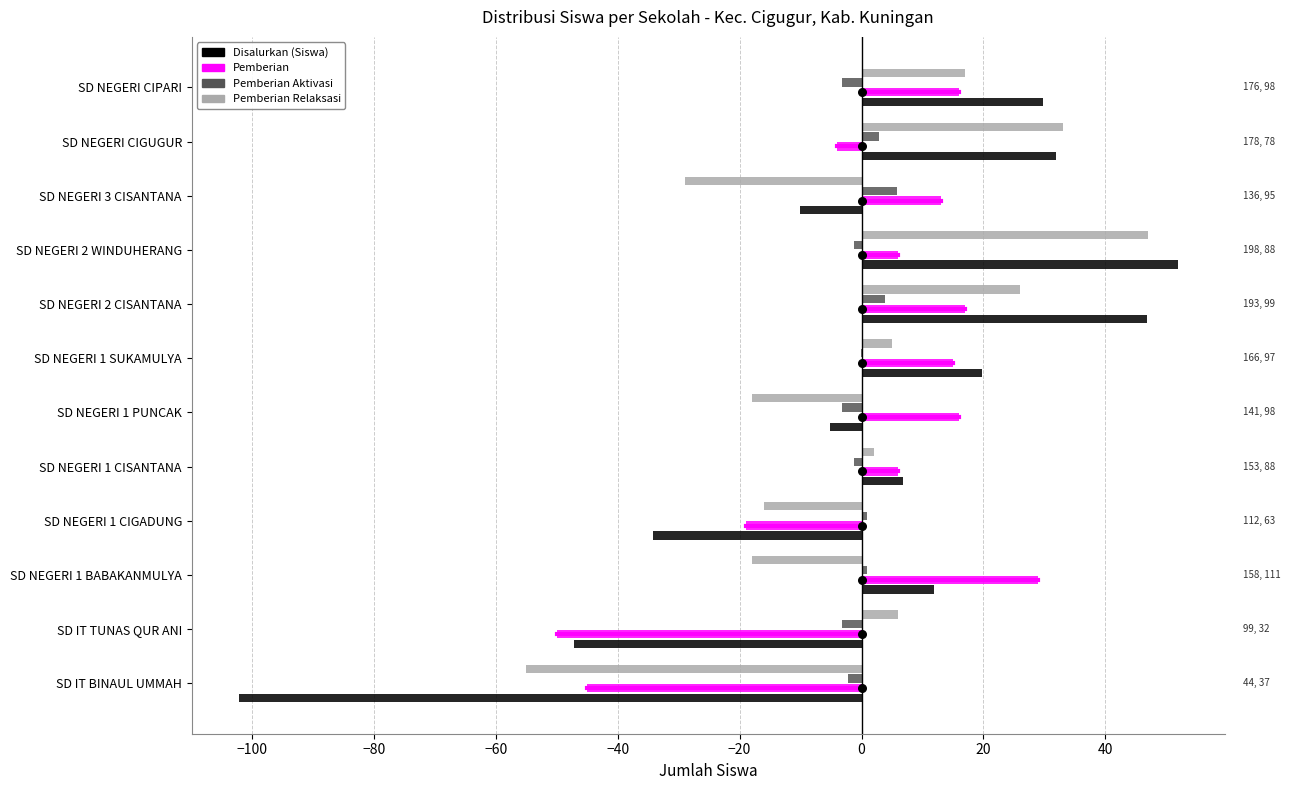

At how many categories does at least one series exceed -34?

12